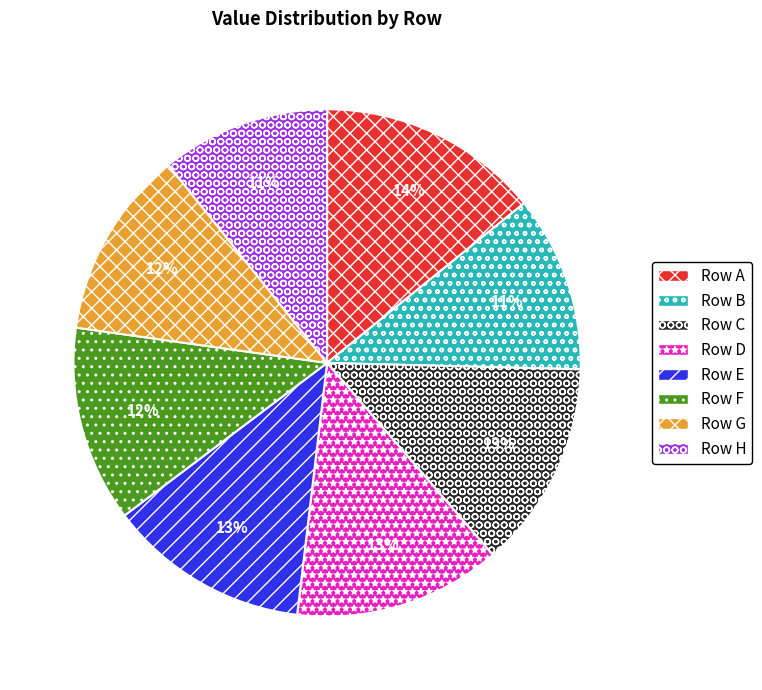

To the nearest percent, what is the difference between the largest and smallest slice percentages?

3%